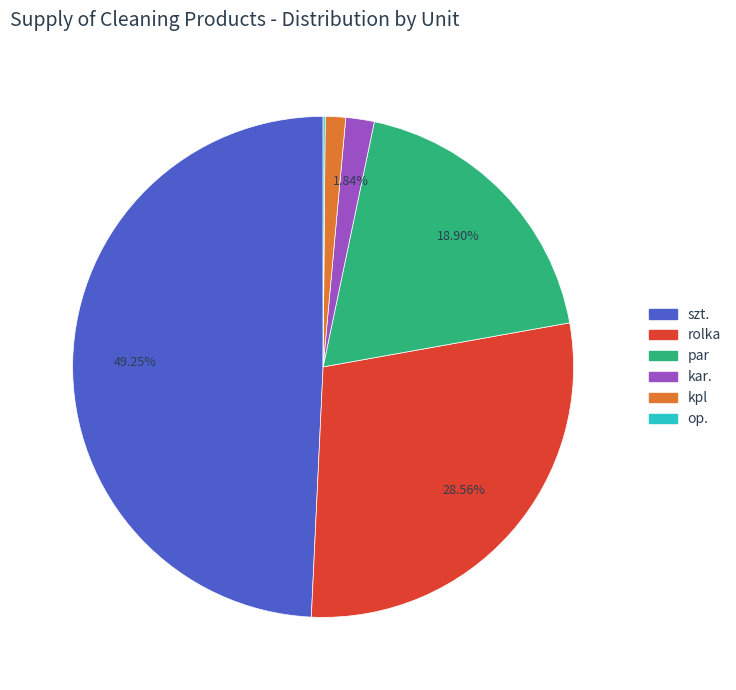

Is there any slice that represents more than half of the pie?

No